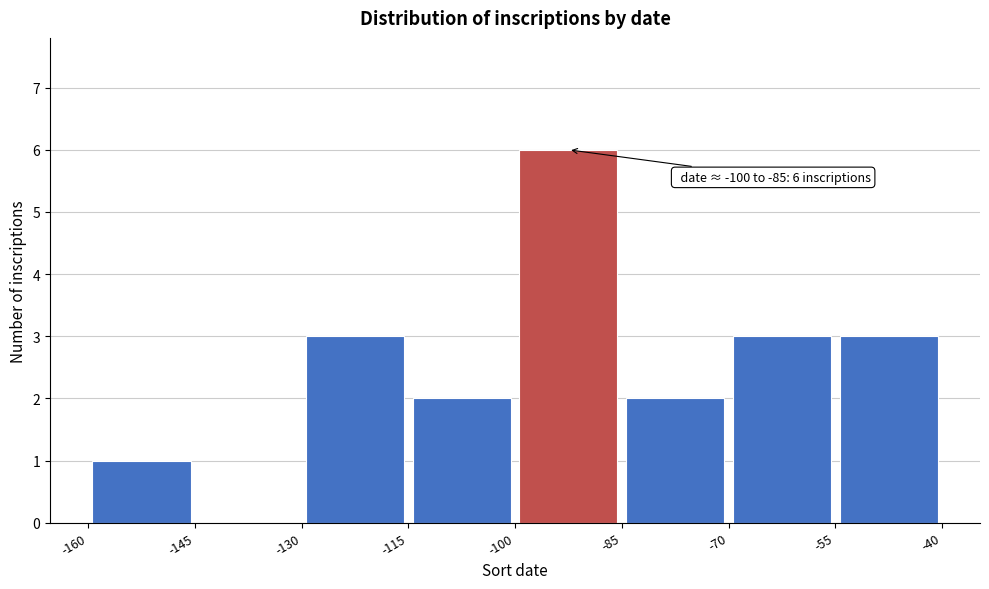

Which range on the x-axis has the tallest bar?

-100 to -85